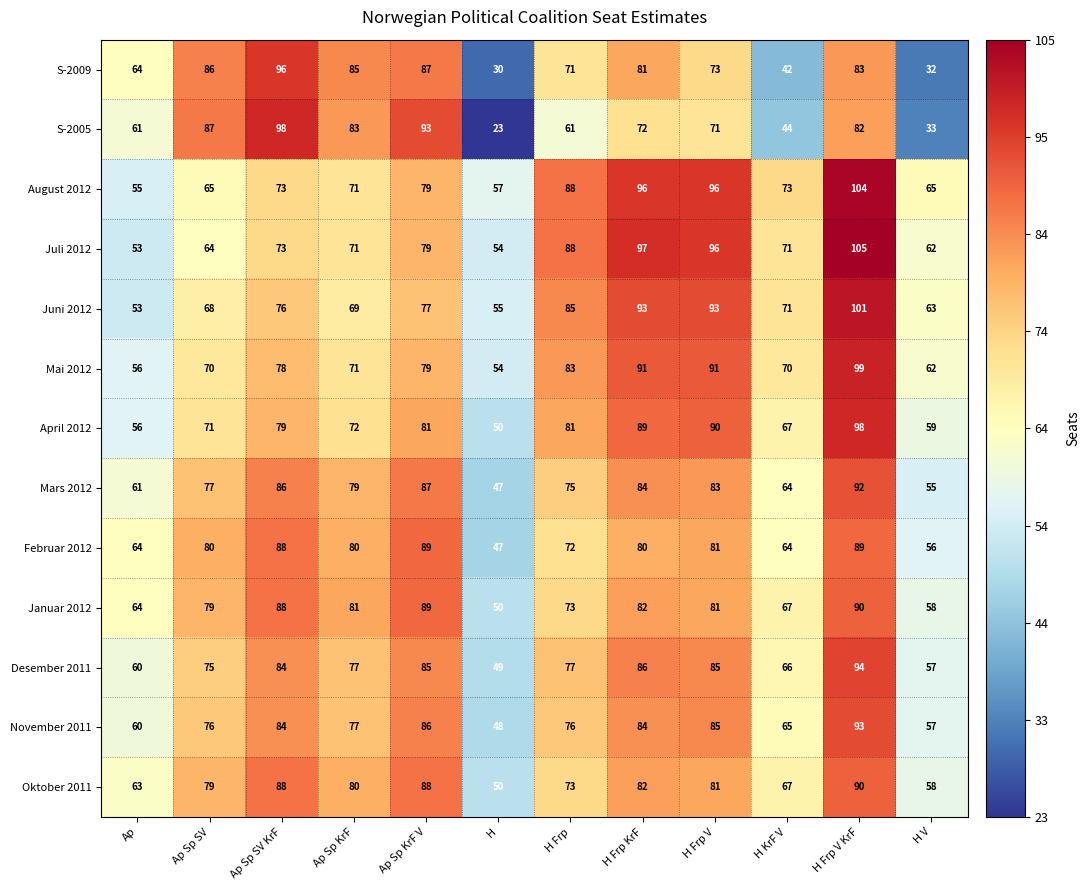

Where does the November 2011 series first go above 77?

Ap Sp SV KrF